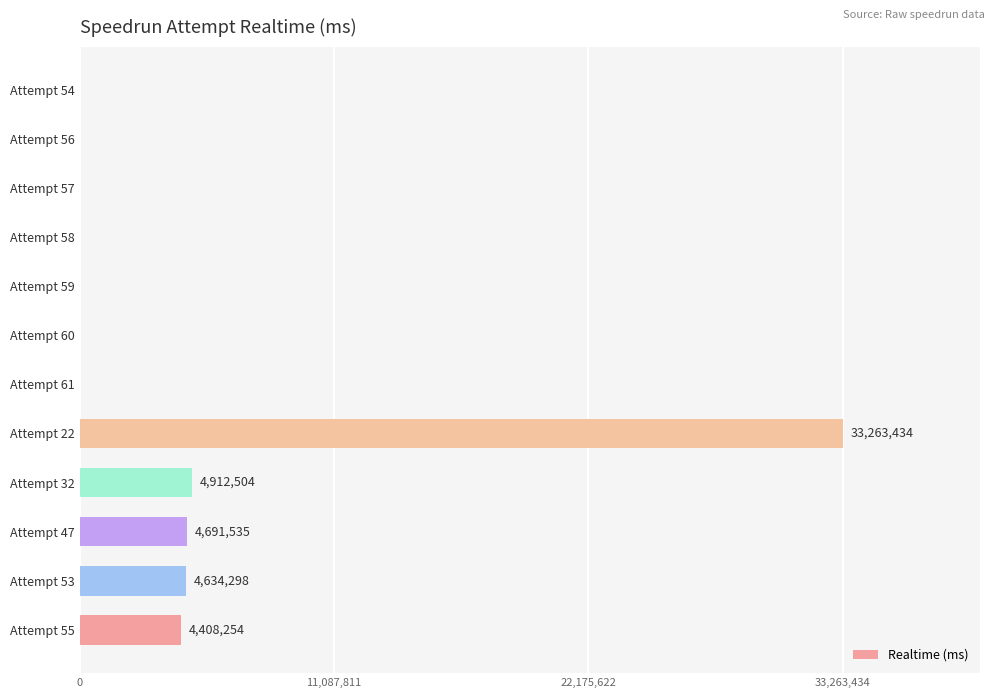

What is the sum of all values?

51910025